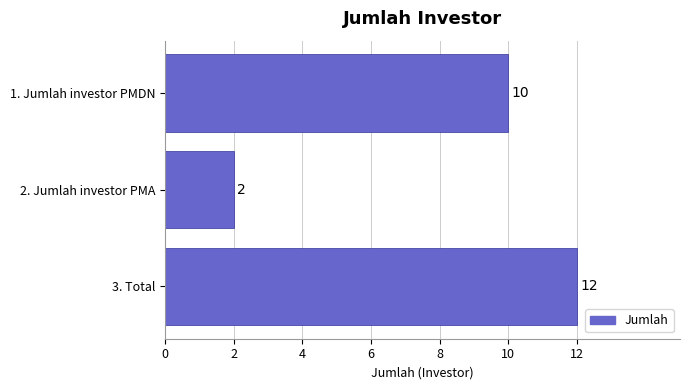

Rank the categories by value from lowest to highest.

2. Jumlah investor PMA, 1. Jumlah investor PMDN, 3. Total